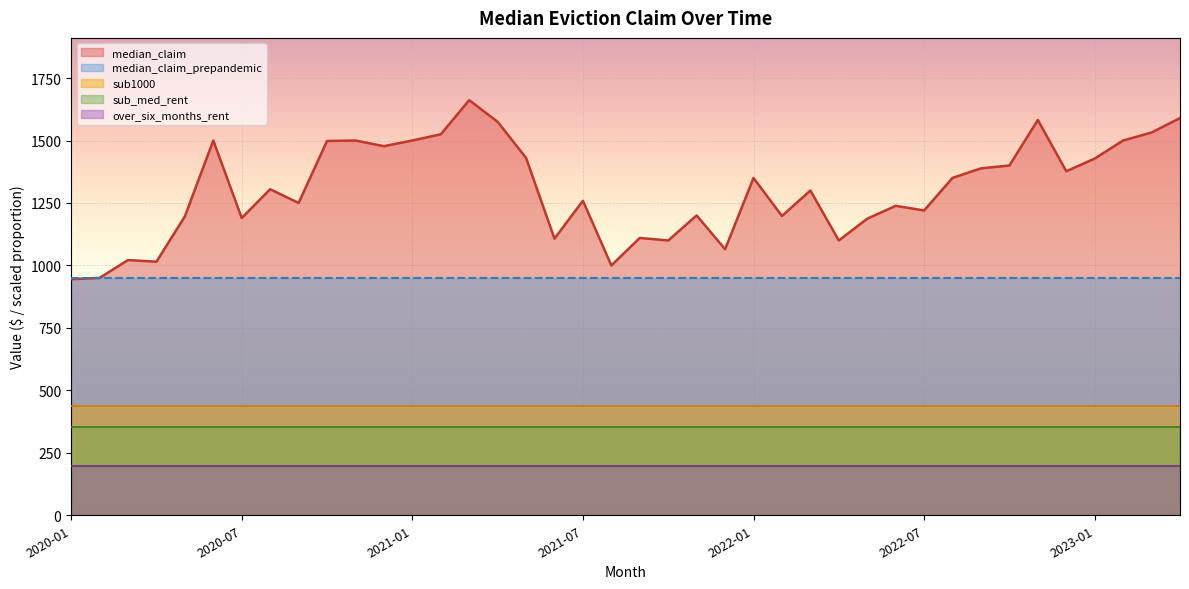

What is the maximum value shown in the chart?

1661.5